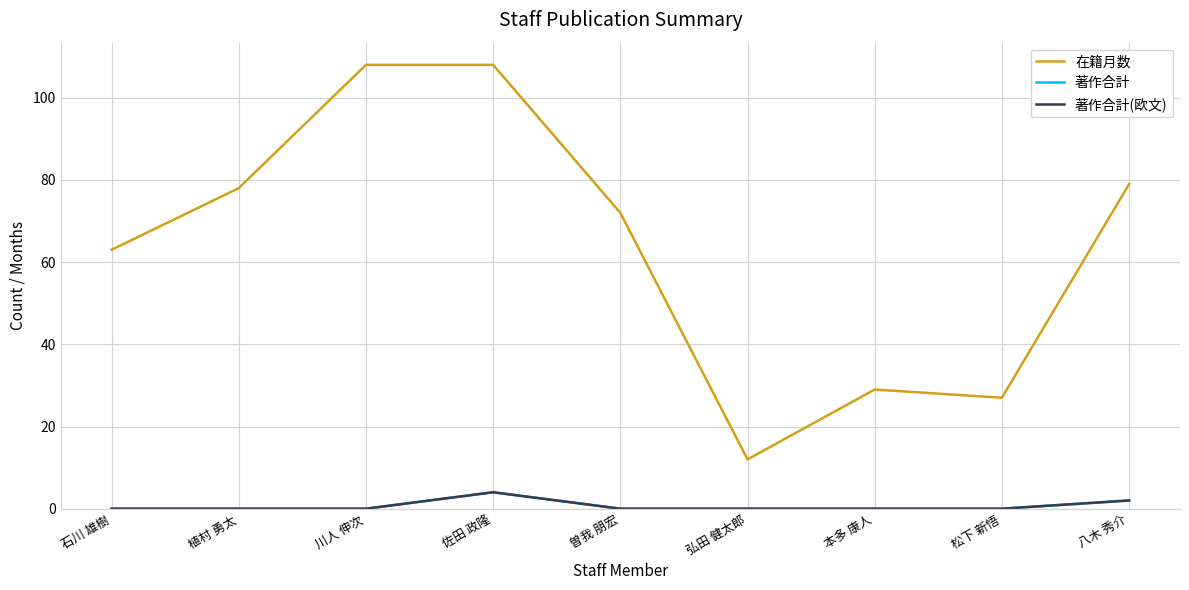

Is this an area chart (filled region under the line)?

No